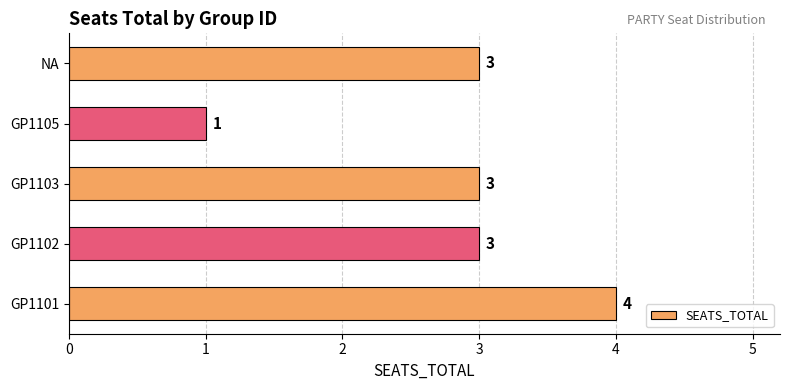

What is the change in value from GP1105 to NA?

+2